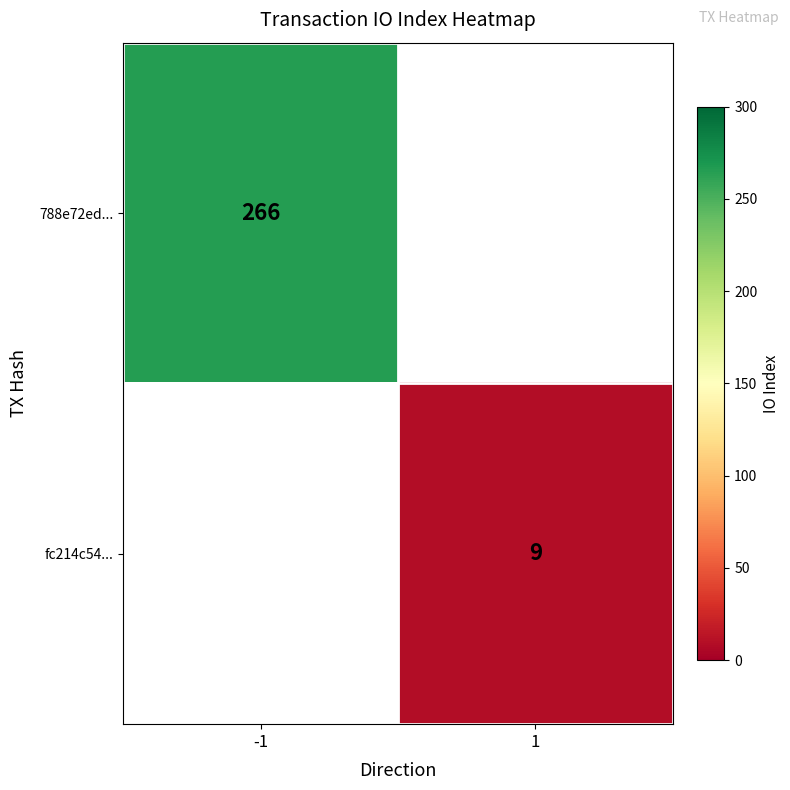

The value of fc214c54... at 1 is 2. True or false?

False